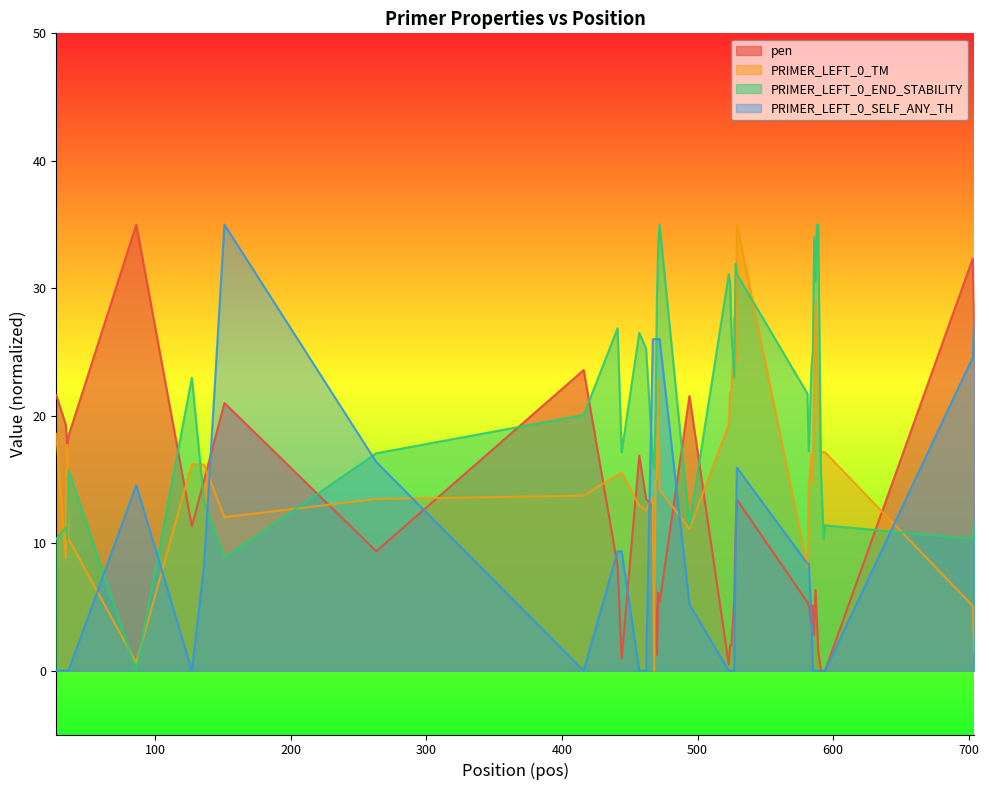

What is the difference between the pen values at 441 and 593?

8.2